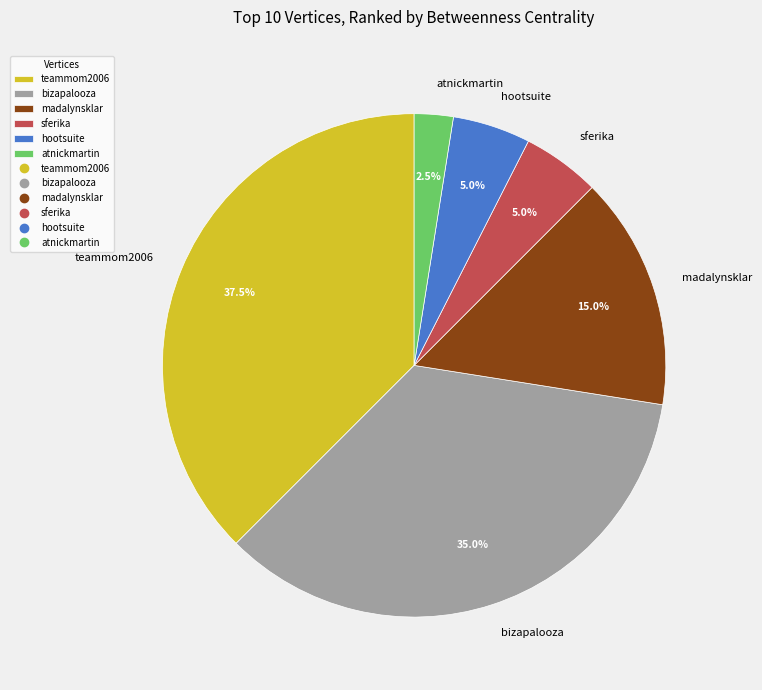

Is there a majority slice in this chart?

No